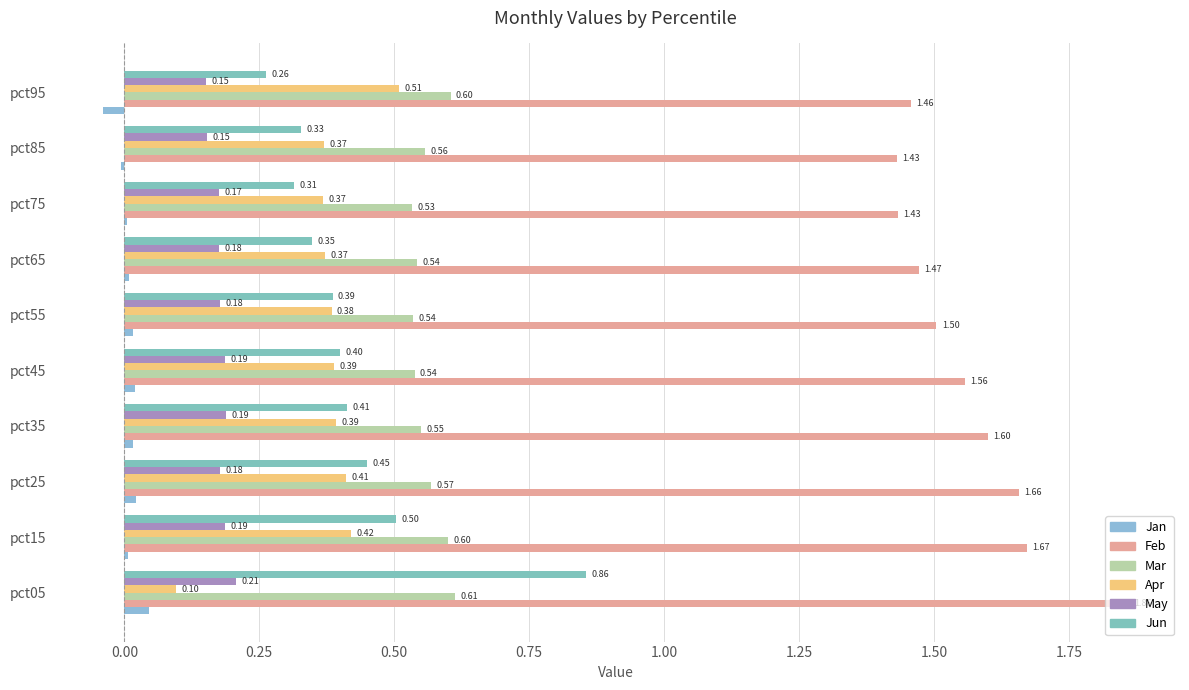

What is the greatest value displayed?

1.9